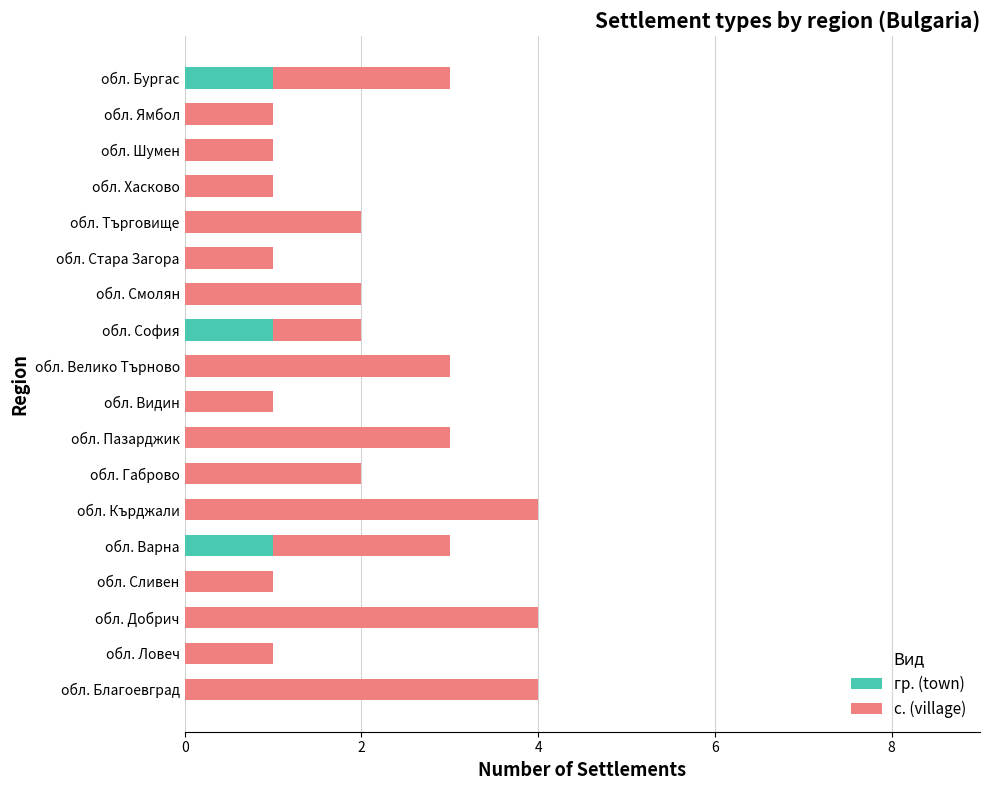

True or false: гр. (town) has a value of 0 at обл. Шумен.

True